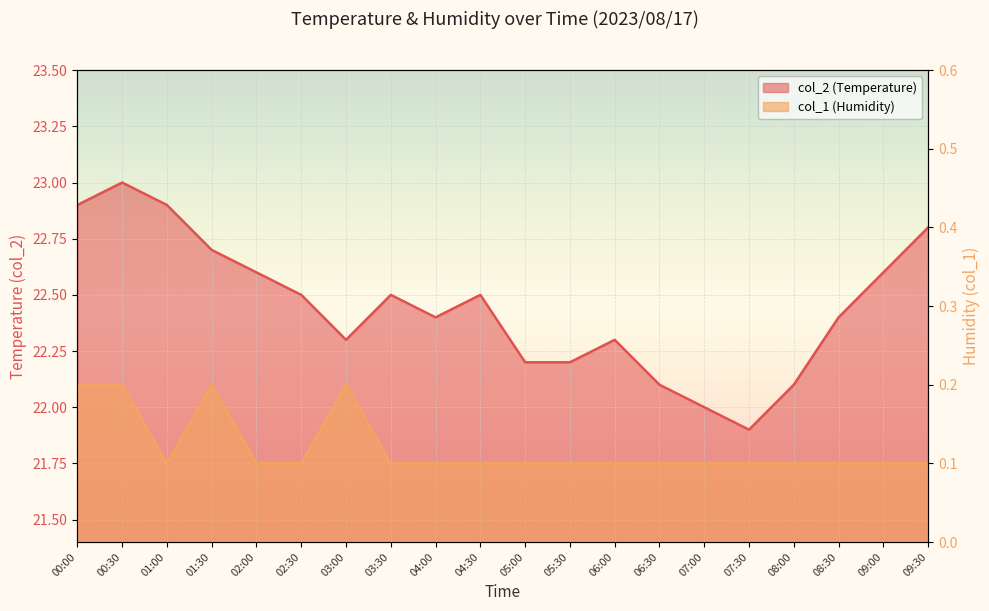

True or false: col_2 and col_1 cross at least once.

False